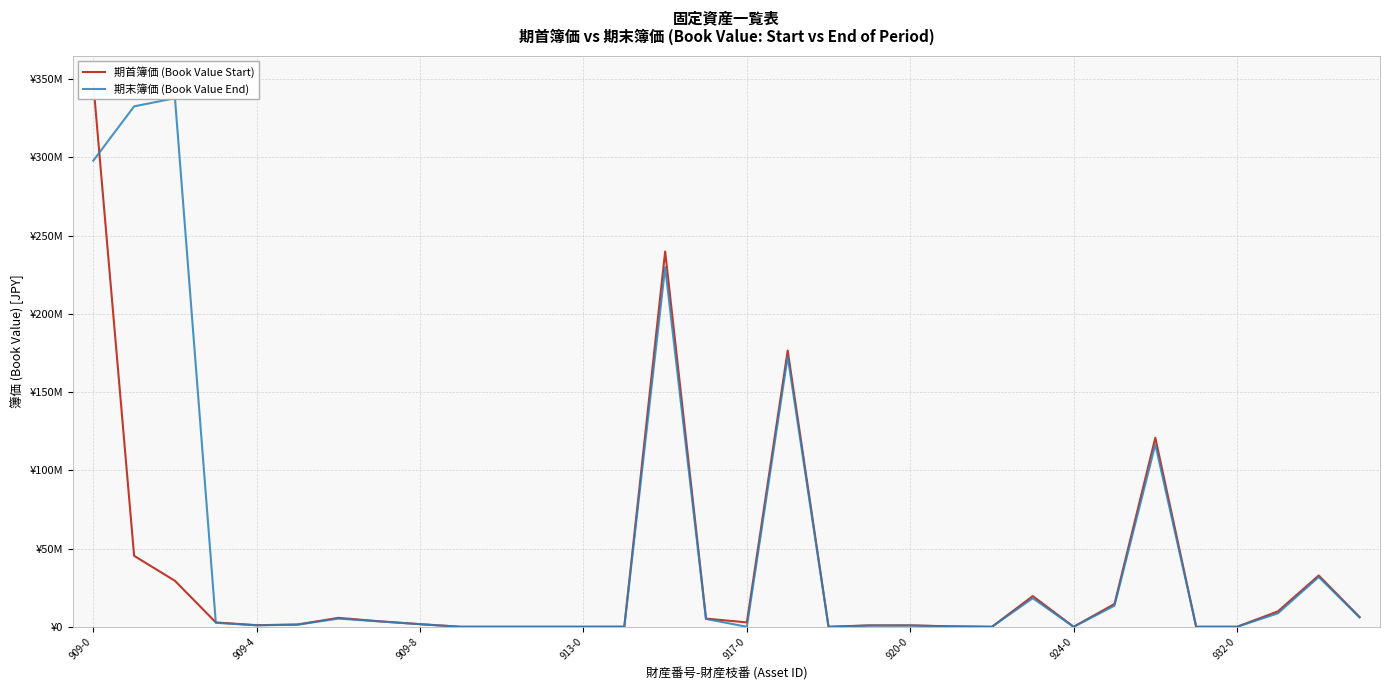

What are all the series names shown in the legend?

期首簿価 (Book Value Start), 期末簿価 (Book Value End)